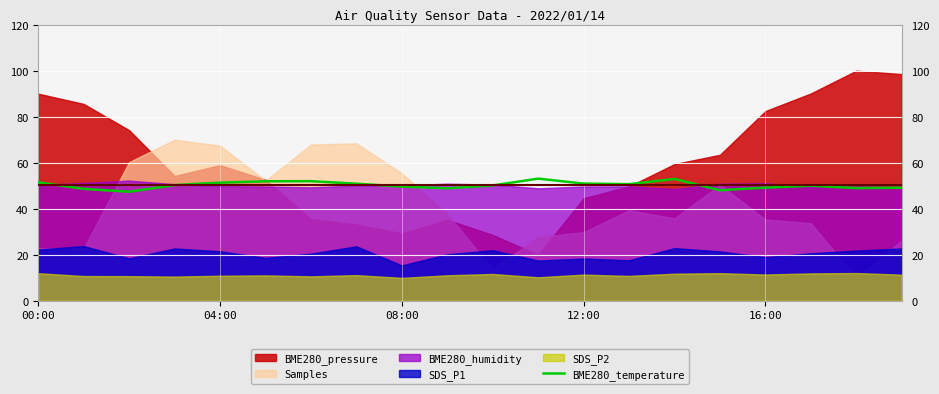

True or false: BME280_temperature has a value of 25.8 at 04:00.

False